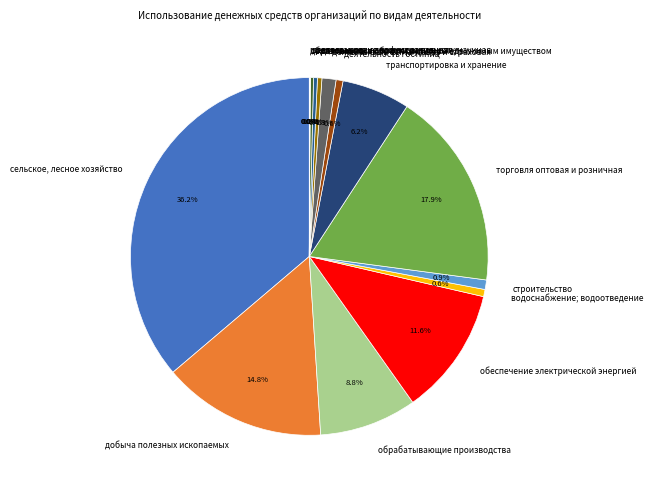

What is the largest slice in the pie chart?

сельское, лесное хозяйство